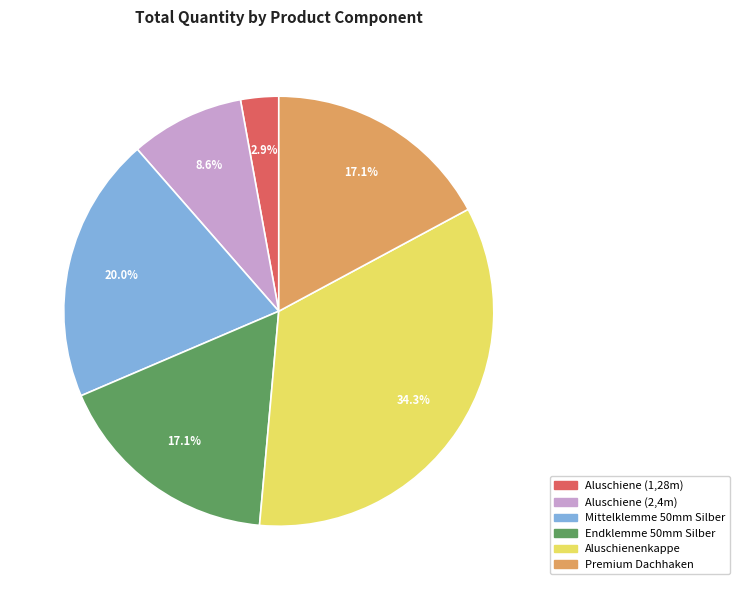

What is the smallest slice in the pie chart?

Aluschiene (1,28m)